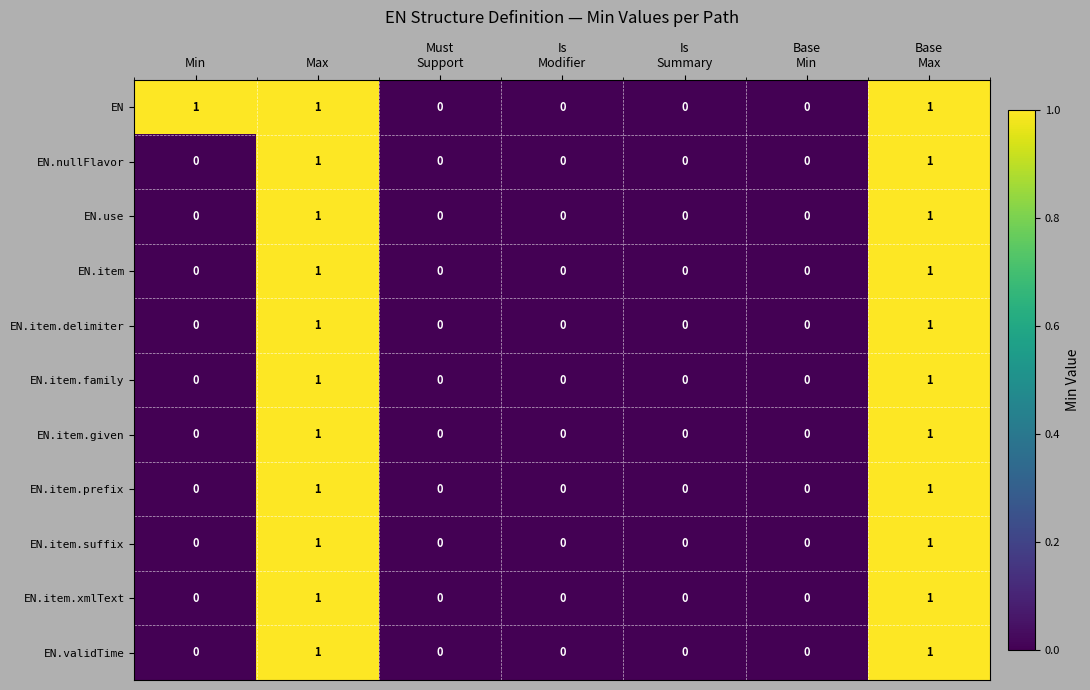

True or false: EN.item.suffix has a value of 1 at Max.

True